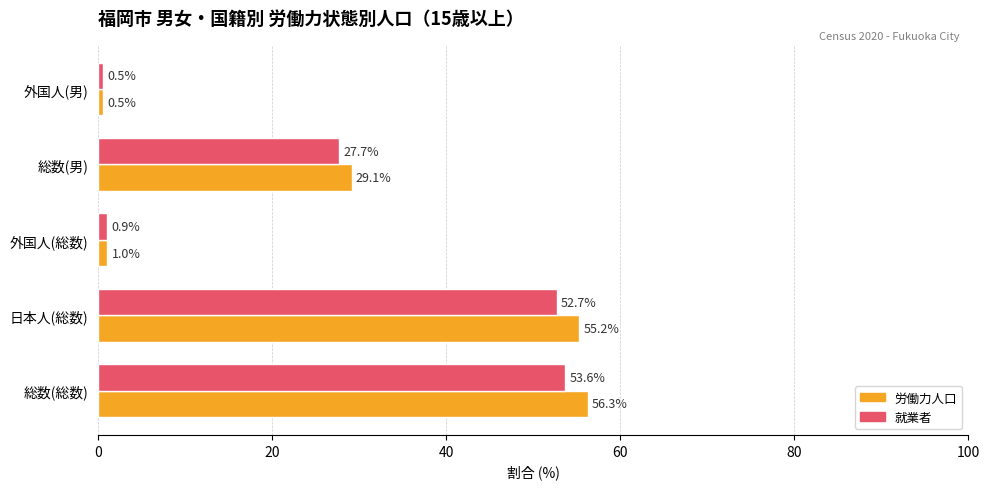

At which category does the chart reach its minimum across all series?

外国人(男)